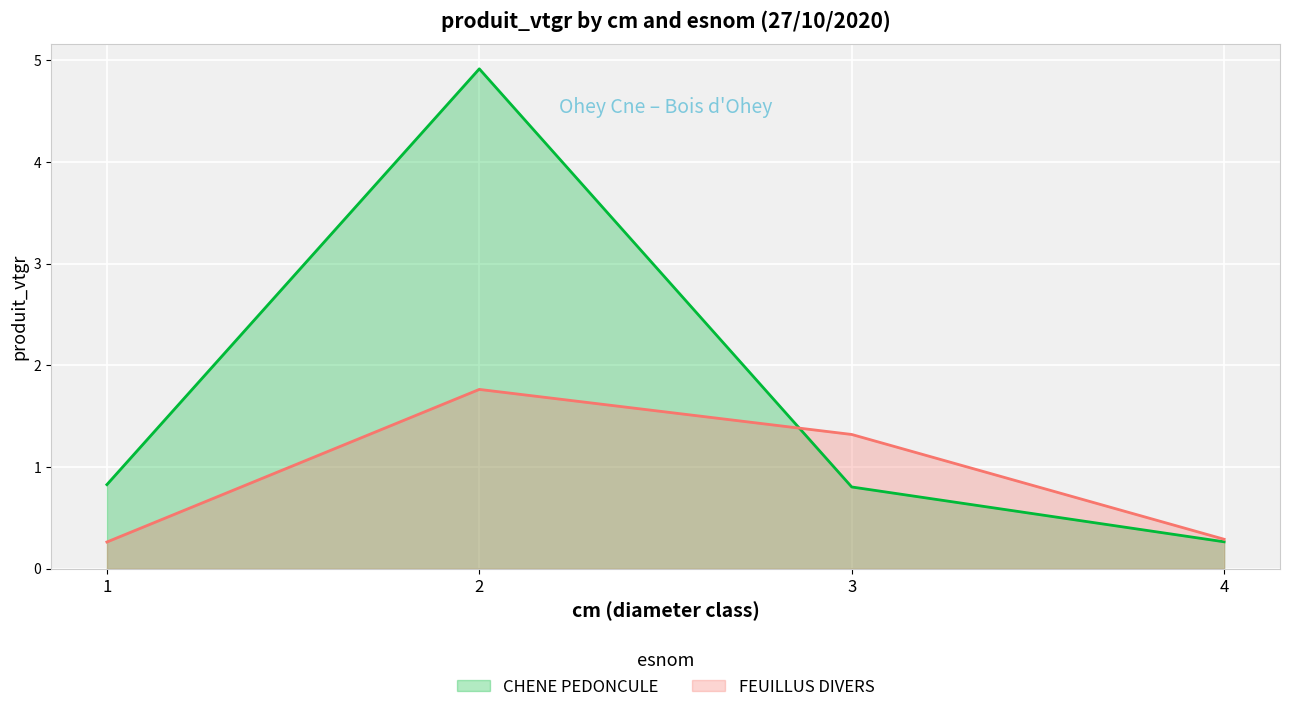

Reading left to right, list all the values displayed in this chart.

CHENE PEDONCULE: 1=0.8	2=4.9	3=0.8	4=0.3
FEUILLUS DIVERS: 1=0.3	2=1.8	3=1.3	4=0.3